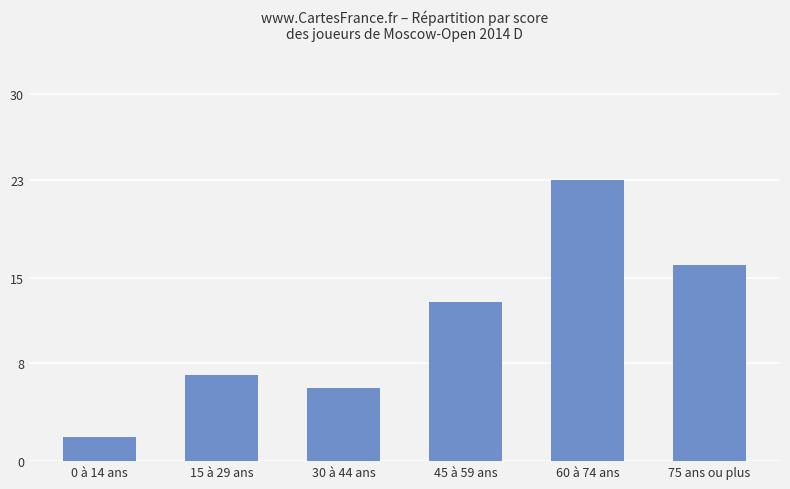

Reading left to right, transcribe all the data shown in this chart.

2	7	6	13	23	16